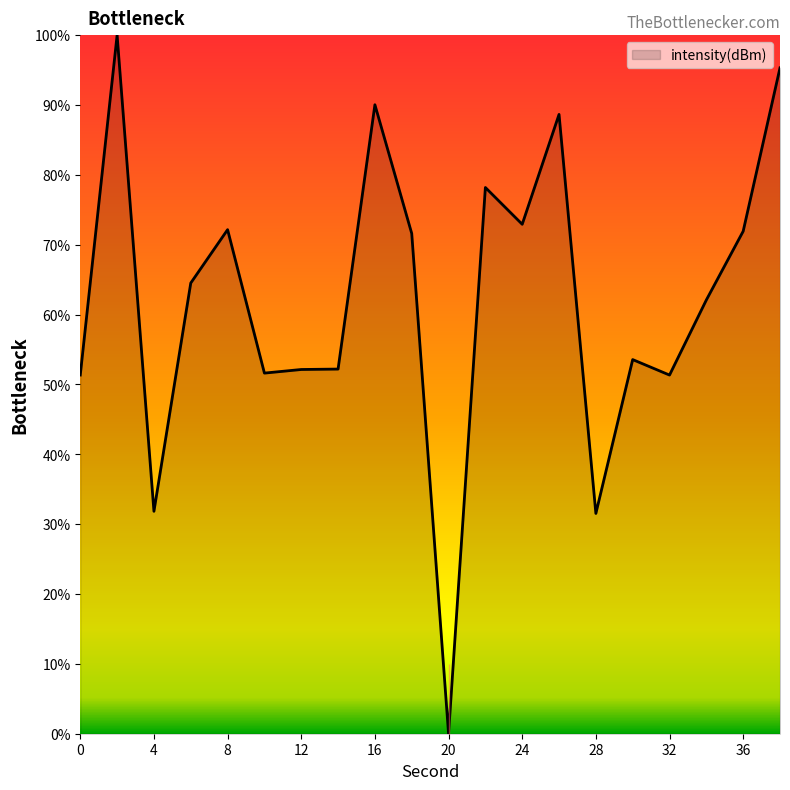

Reading left to right, transcribe all the data shown in this chart.

0=51.3	2=100.0	4=31.8	6=64.5	8=72.2	10=51.6	12=52.1	14=52.2	16=90.0	18=71.6	20=0.0	22=78.2	24=72.9	26=88.7	28=31.5	30=53.6	32=51.3	34=62.1	36=71.9	38=95.3